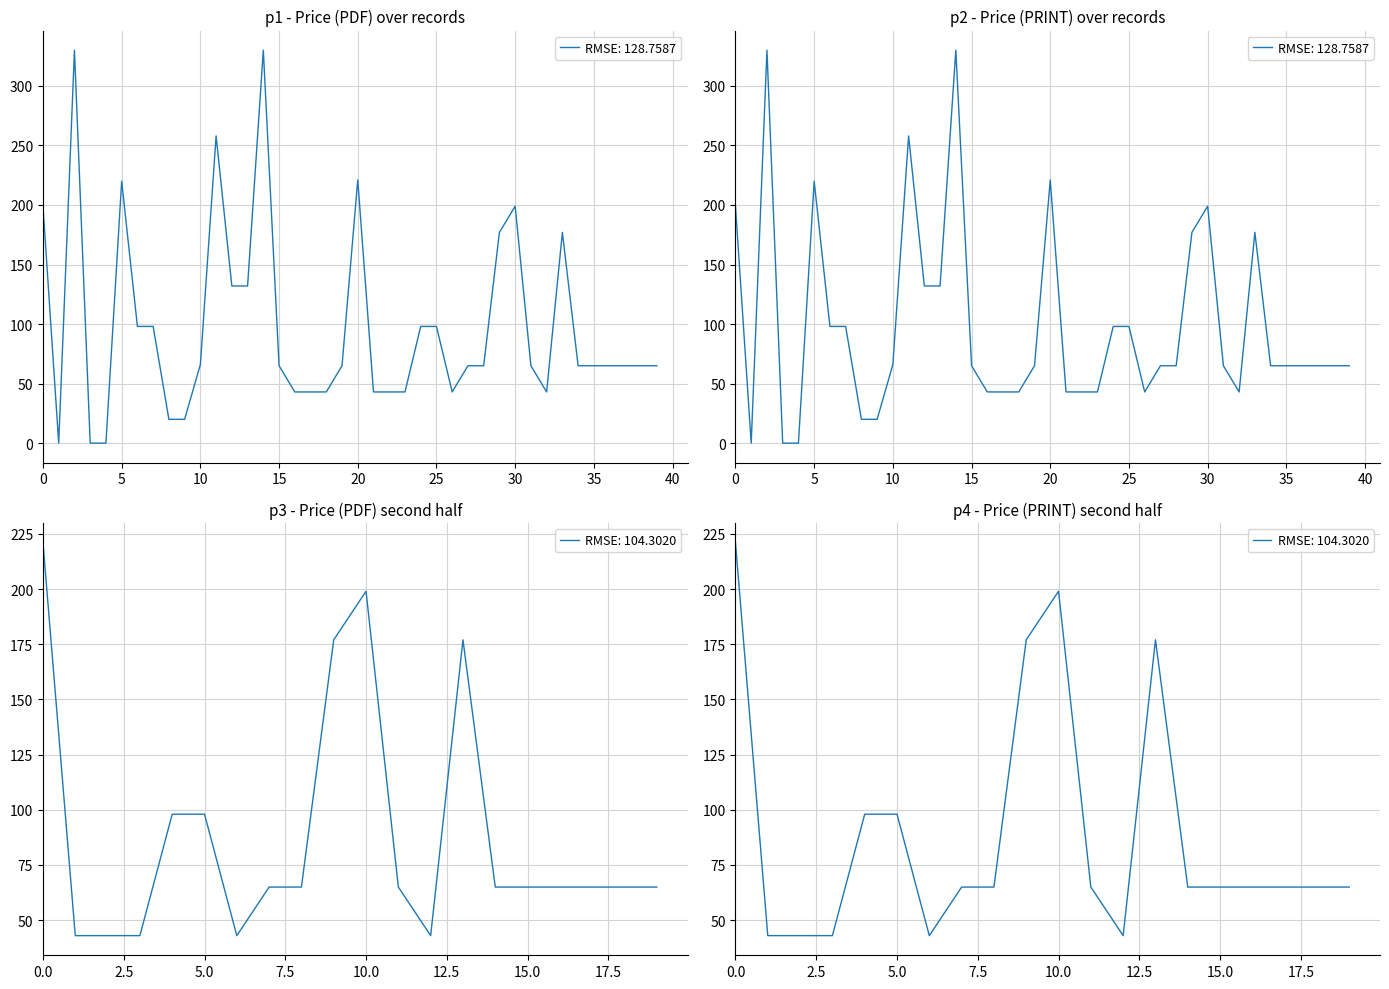

True or false: Price (PRINT) has more than 1 interior local peaks.

True